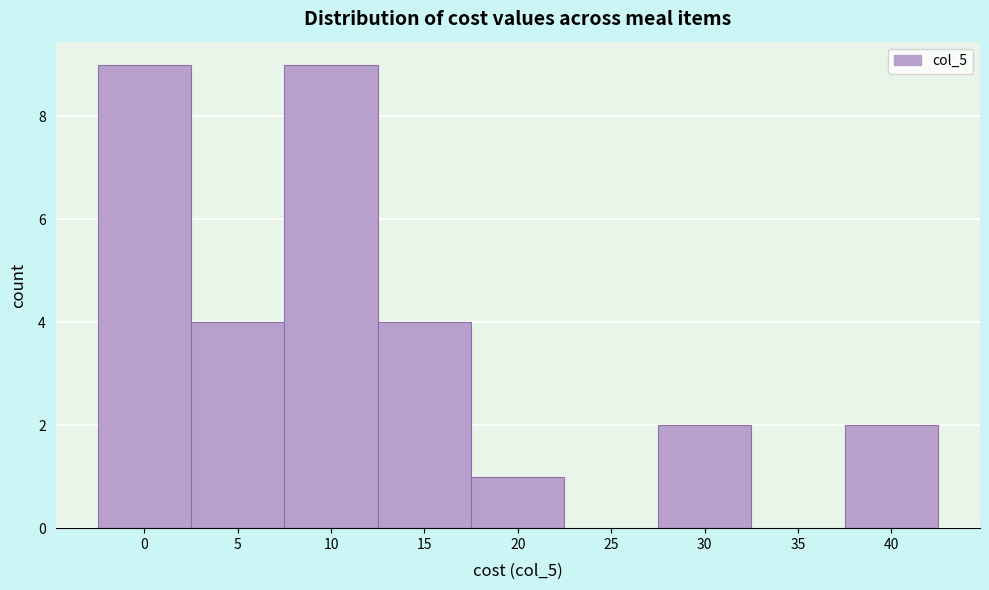

Reading left to right, transcribe all the data shown in this chart.

0=9	5=4	10=9	15=4	20=1	25=0	30=2	35=0	40=2